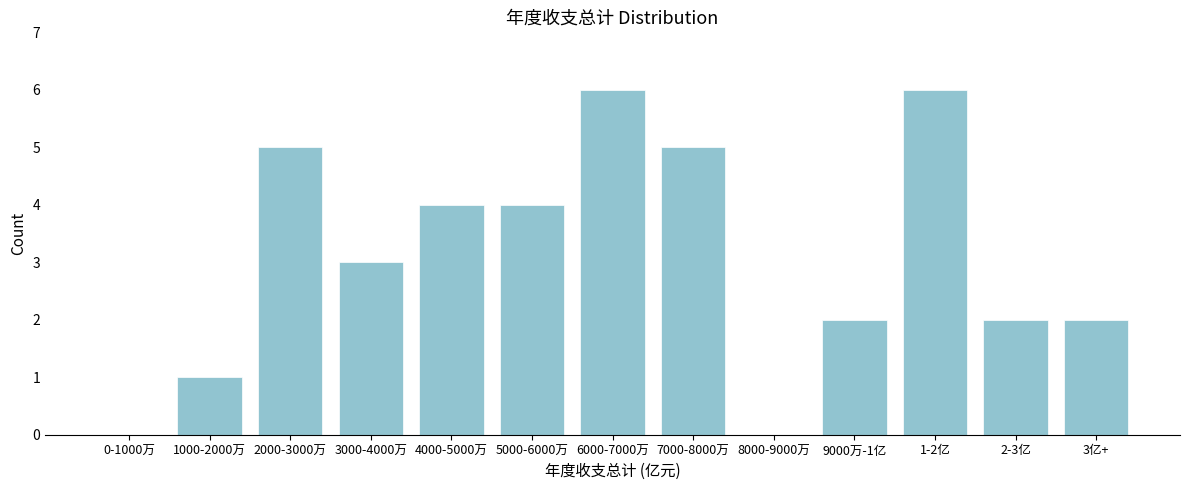

Reading left to right, extract all data points from this chart.

0-1000万=0	1000-2000万=1	2000-3000万=5	3000-4000万=3	4000-5000万=4	5000-6000万=4	6000-7000万=6	7000-8000万=5	8000-9000万=0	9000万-1亿=2	1-2亿=6	2-3亿=2	3亿+=2